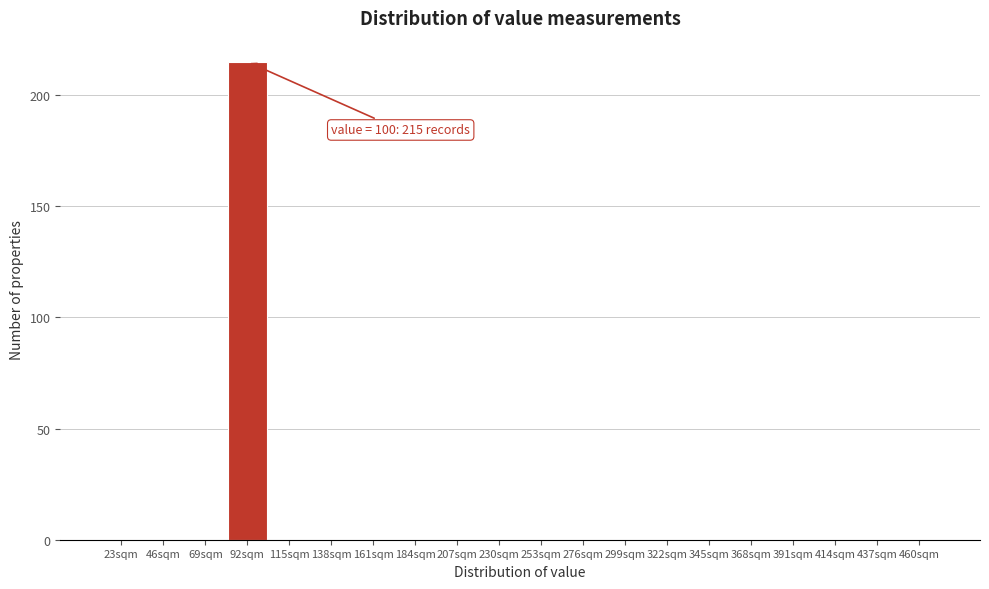

Reading right to left, list all the values displayed in this chart.

460sqm=0	437sqm=0	414sqm=0	391sqm=0	368sqm=0	345sqm=0	322sqm=0	299sqm=0	276sqm=0	253sqm=0	230sqm=0	207sqm=0	184sqm=0	161sqm=0	138sqm=0	115sqm=0	92sqm=215	69sqm=0	46sqm=0	23sqm=0